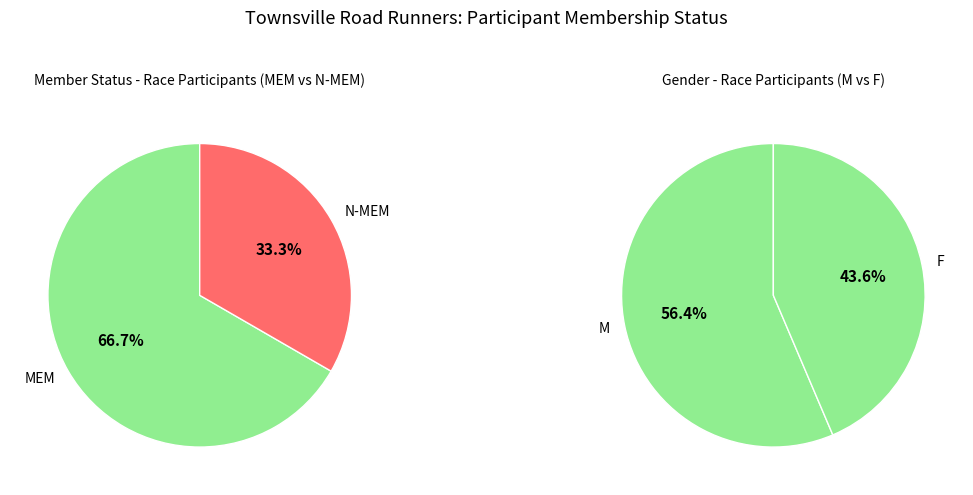

How much of the chart is everything except N-MEM?

66.7%